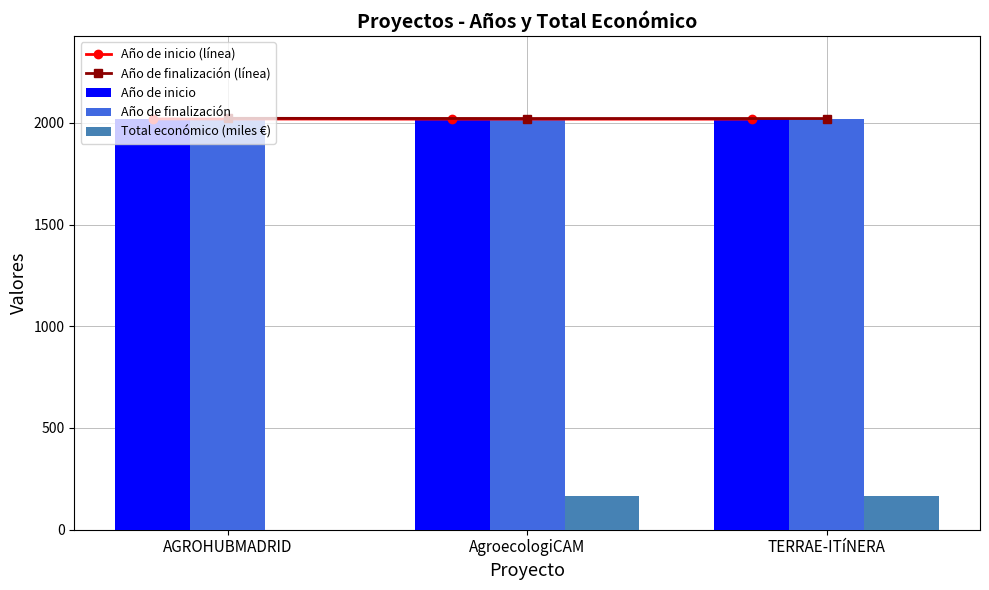

At which category is the sum across all series the highest?

AgroecologiCAM